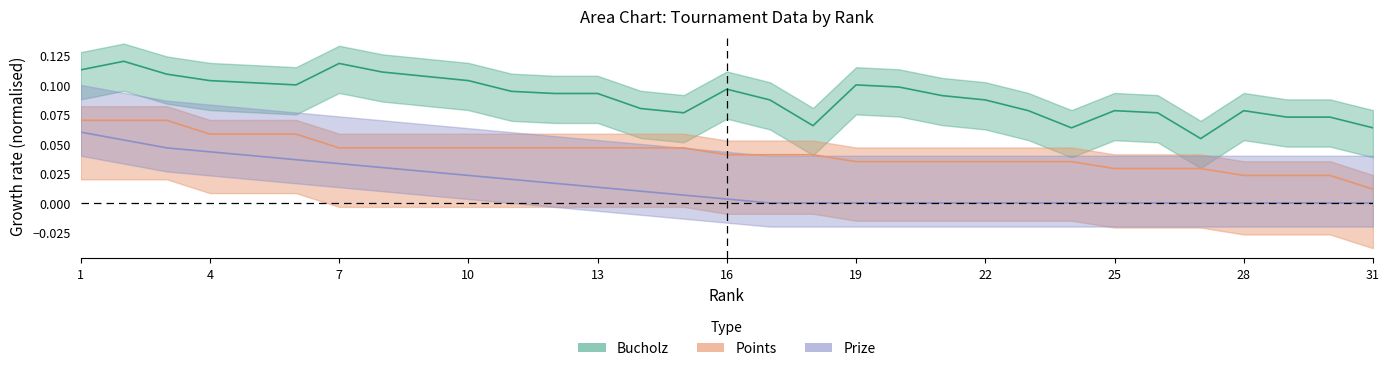

Which has a higher value, 2 or 9?

2